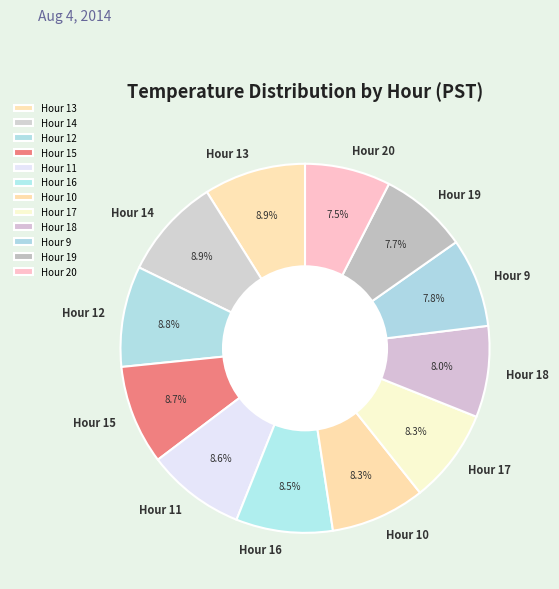

Is the sum of Hour 19 and Hour 18 greater than half?

No